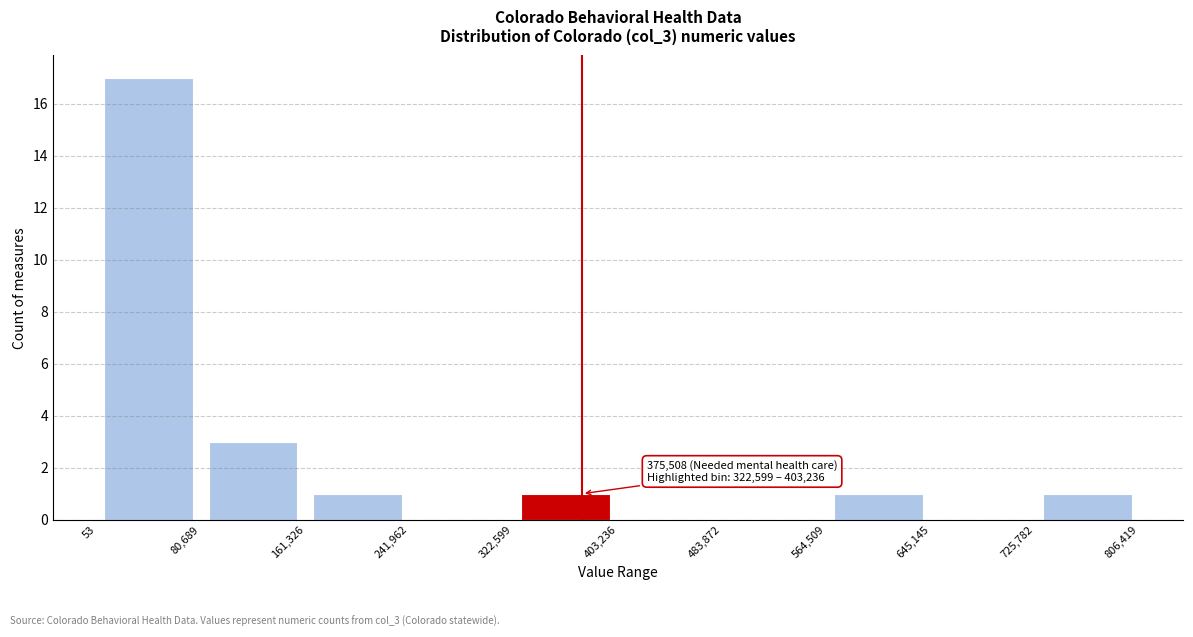

Which range on the x-axis has the tallest bar?

53 to 80,689